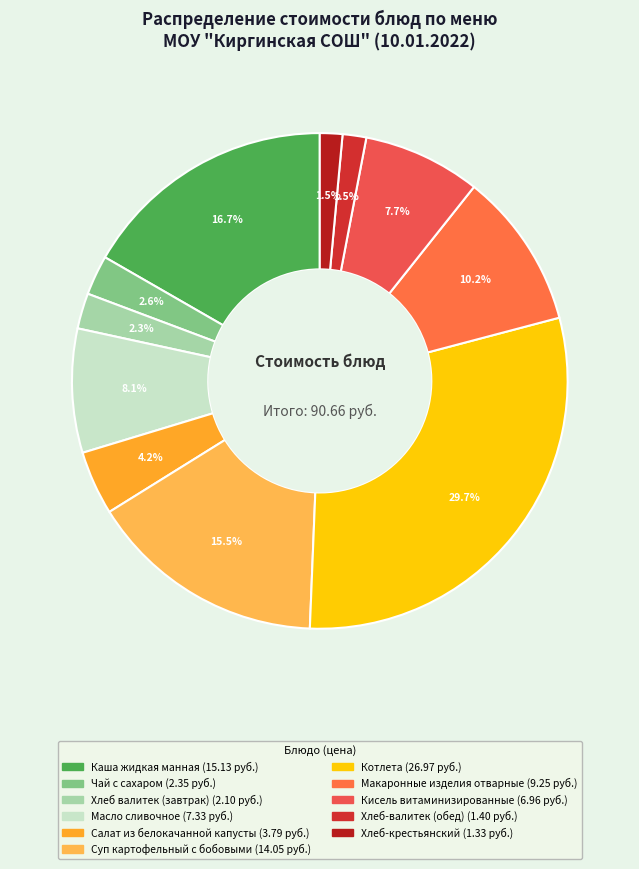

Is there a majority slice in this chart?

No